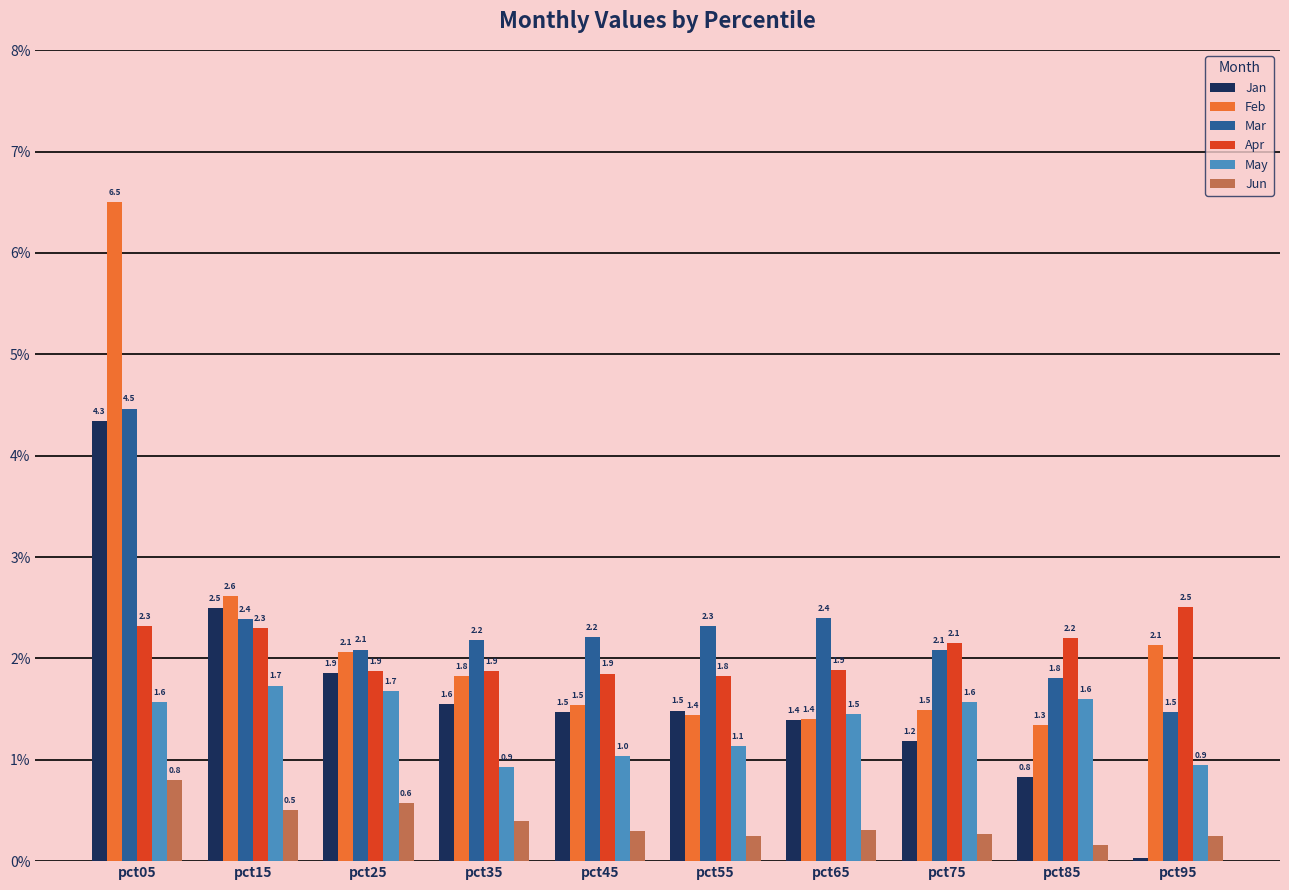

At which category is the sum across all series the highest?

pct05